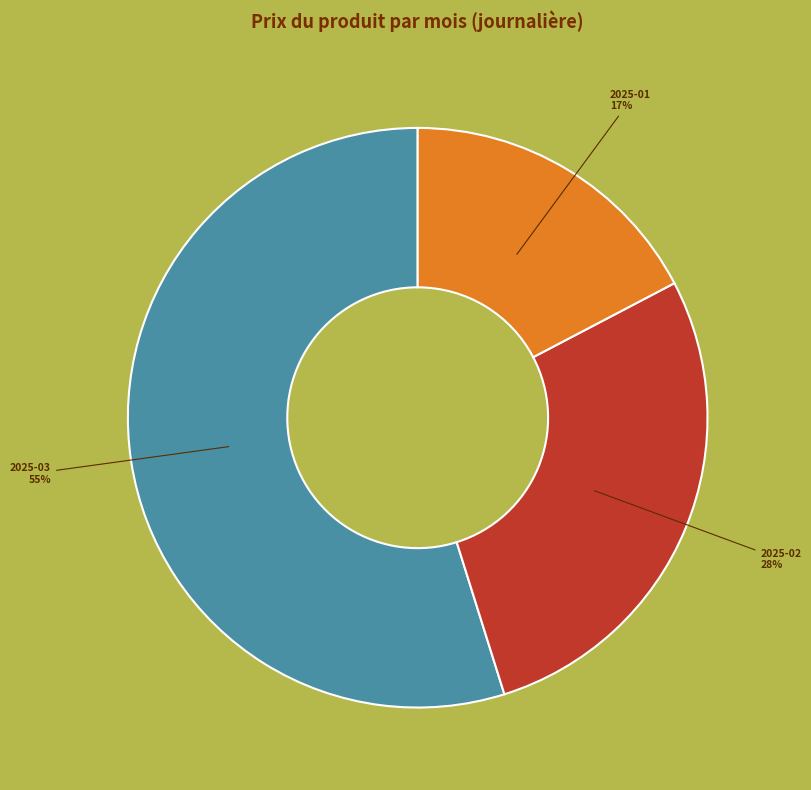

Is there a majority slice in this chart?

Yes